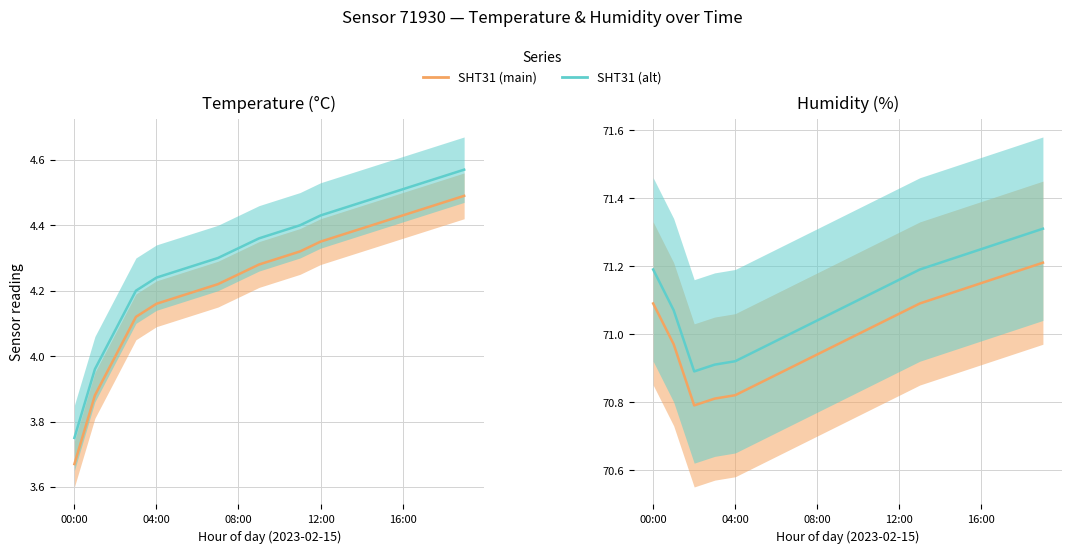

The value of SHT31 (alt) at 12:00 is 71.2. True or false?

True